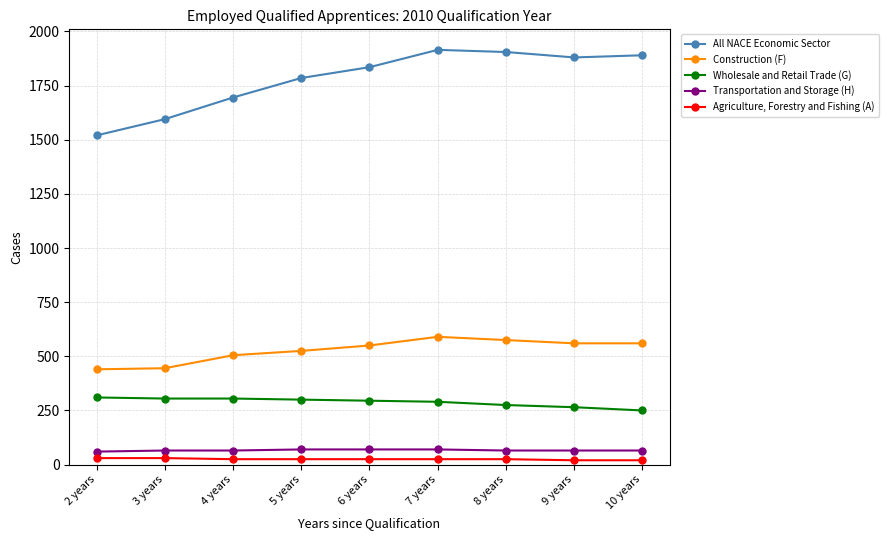

Is it true that Agriculture, Forestry and Fishing (A) equals 25 at 8 years?

True